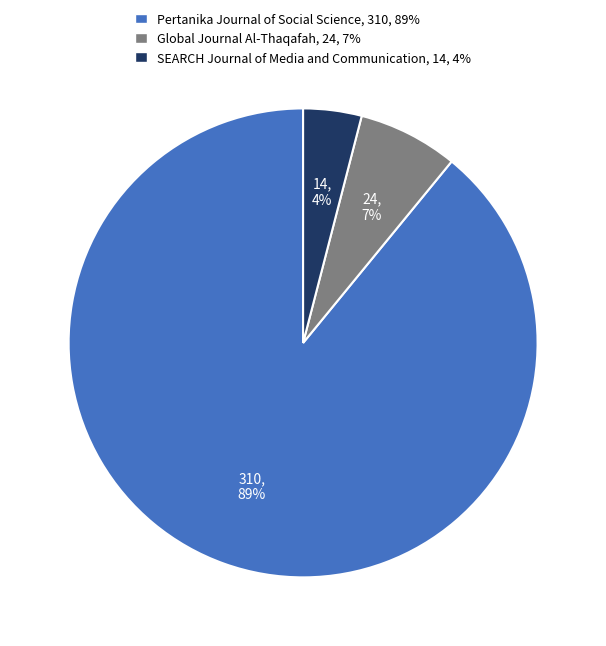

The SEARCH Journal of Media and Communication slice represents 10% of the pie. True or false?

False